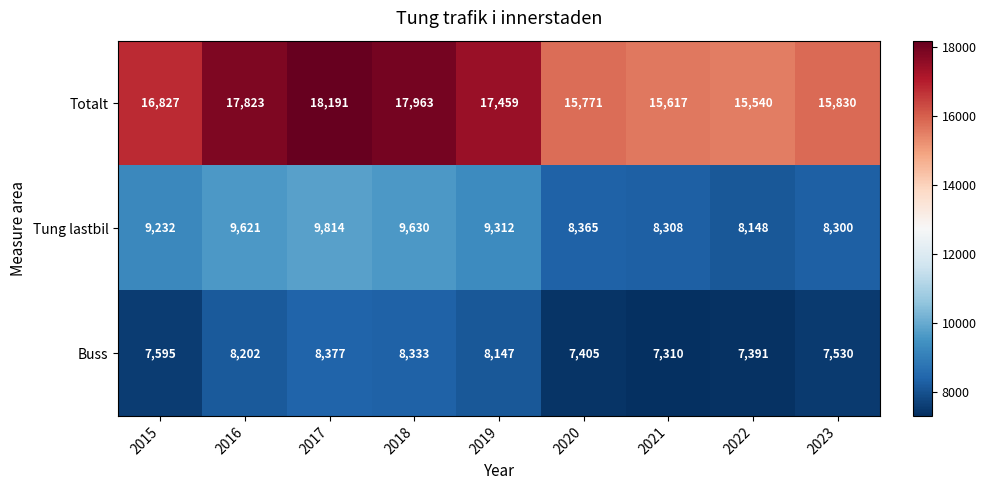

List the series in order of their peak value, highest first.

Totalt, Tung lastbil, Buss